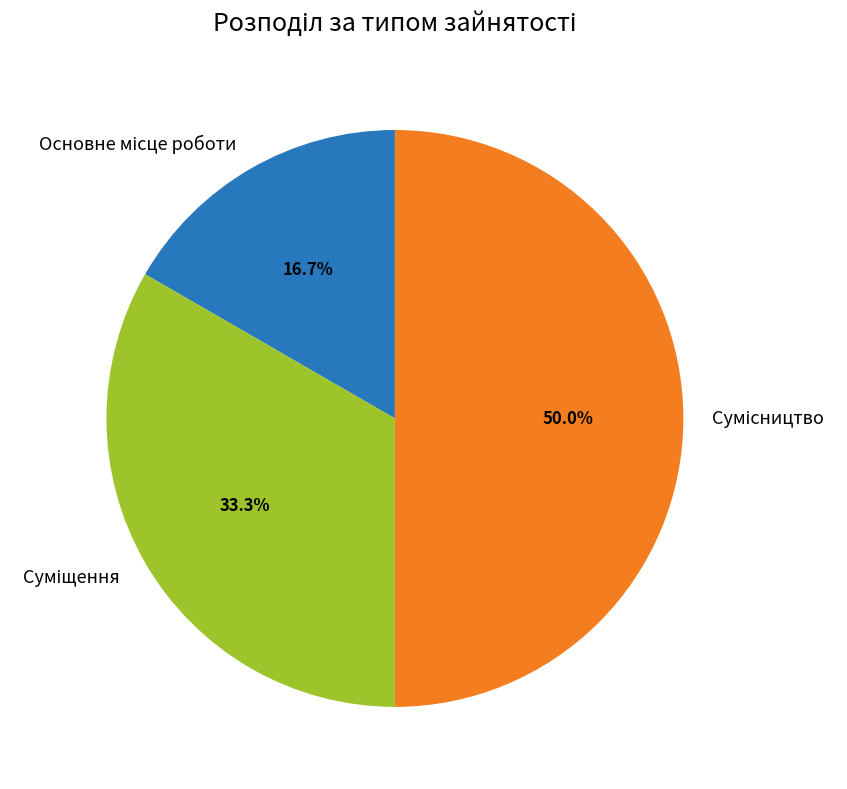

What is the change in value from Суміщення to Сумісництво?

+1